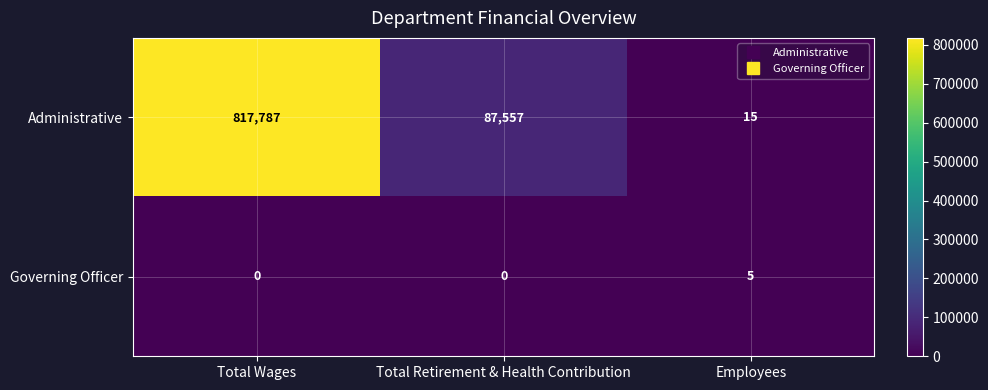

Reading right to left, list all the values displayed in this chart.

Administrative: 15	87557	817787
Governing Officer: 5	0	0